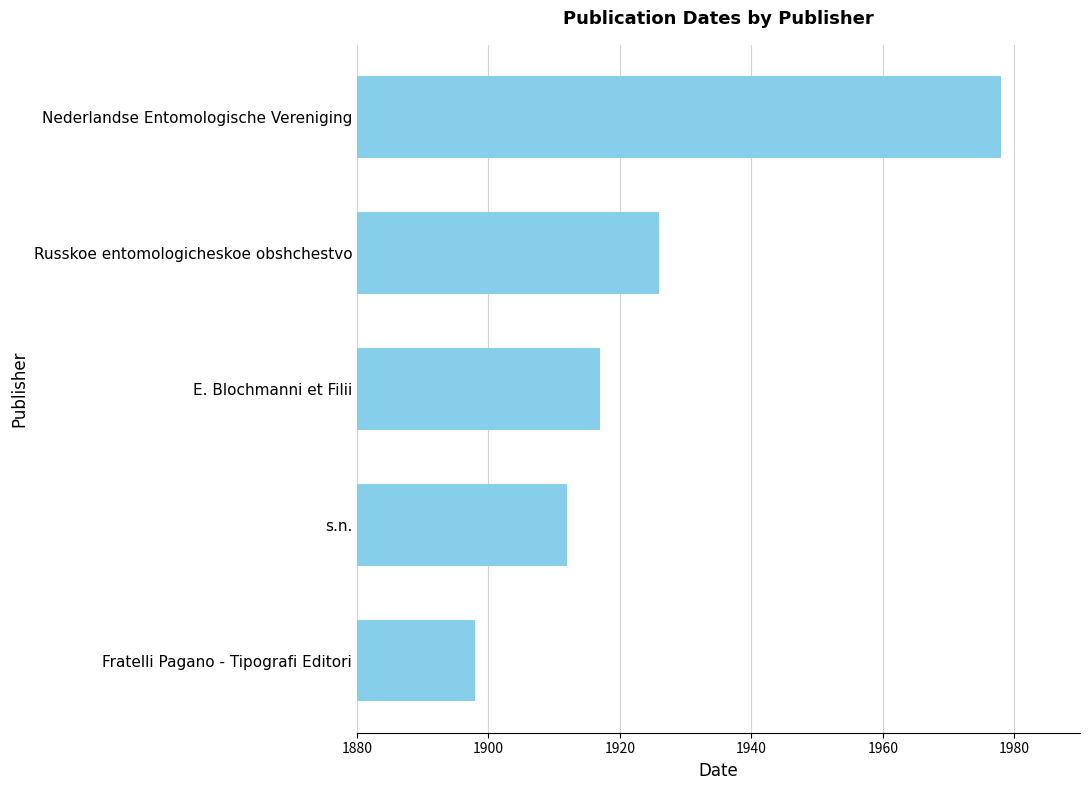

List the labels in order of value, smallest first.

Fratelli Pagano - Tipografi Editori, s.n., E. Blochmanni et Filii, Russkoe entomologicheskoe obshchestvo, Nederlandse Entomologische Vereniging